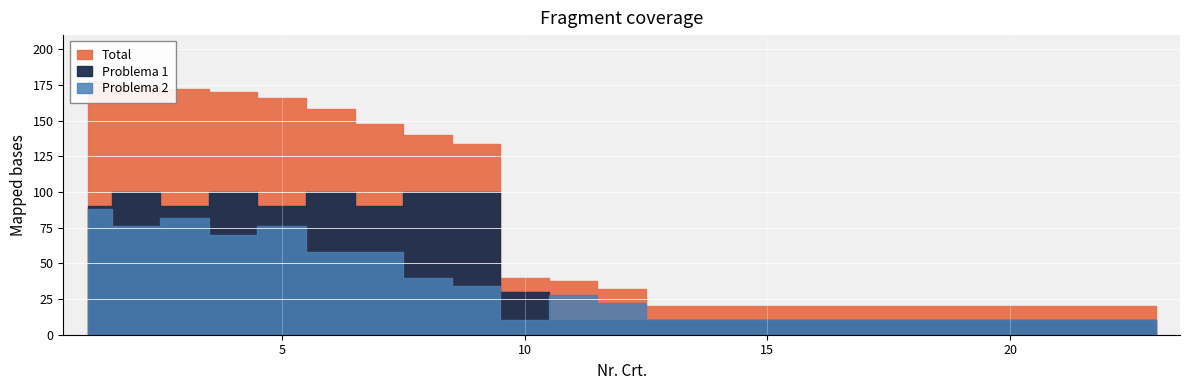

Which series has the largest total across all categories?

Total